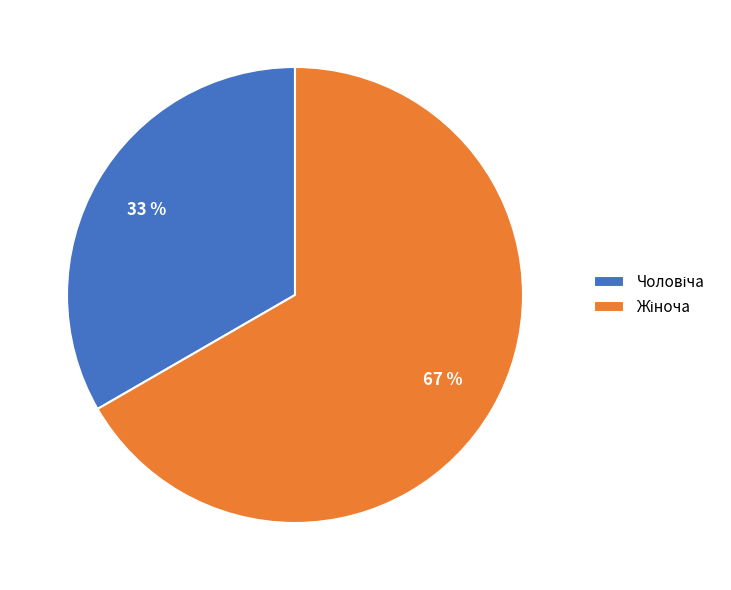

How many segments does this pie chart have?

2